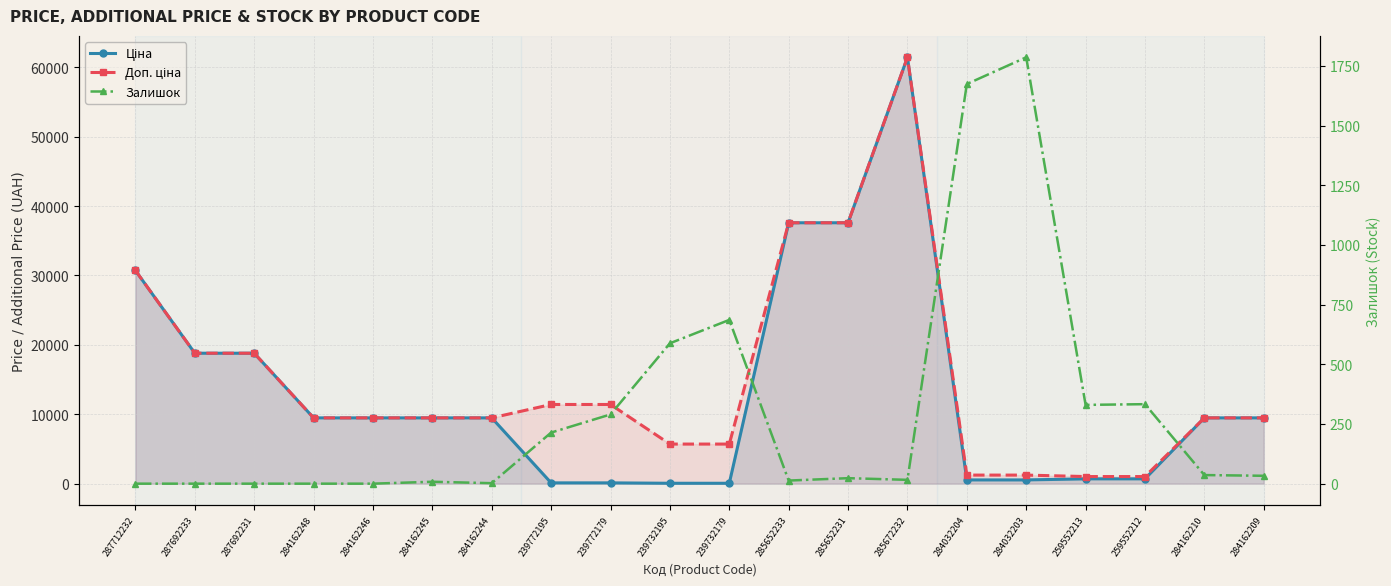

At how many categories does at least one series exceed 35236?

3